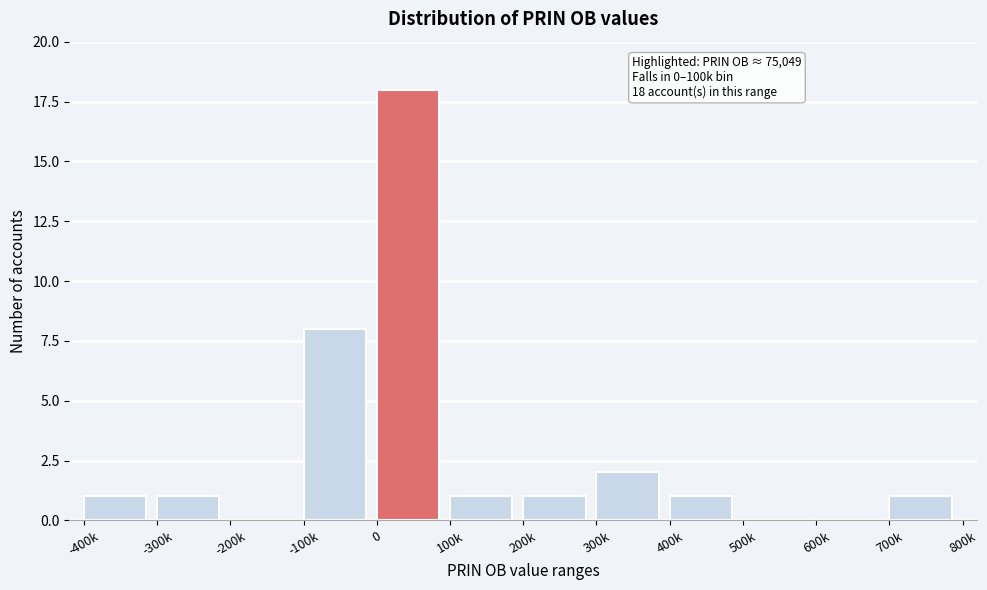

Reading right to left, what are all the values shown in this chart?

700k=1	600k=0	500k=0	400k=1	300k=2	200k=1	100k=1	0=18	-100k=8	-200k=0	-300k=1	-400k=1